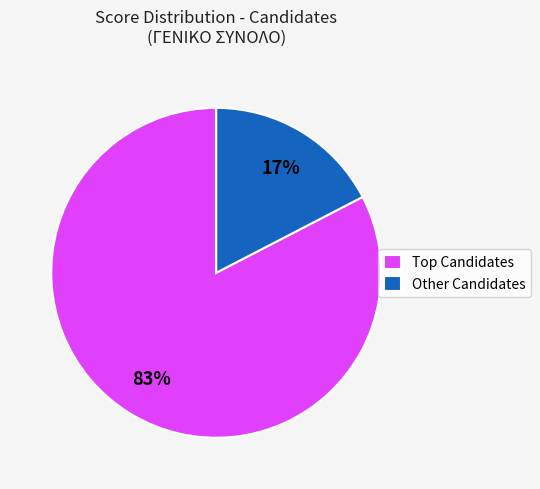

What is the majority slice?

Top Candidates